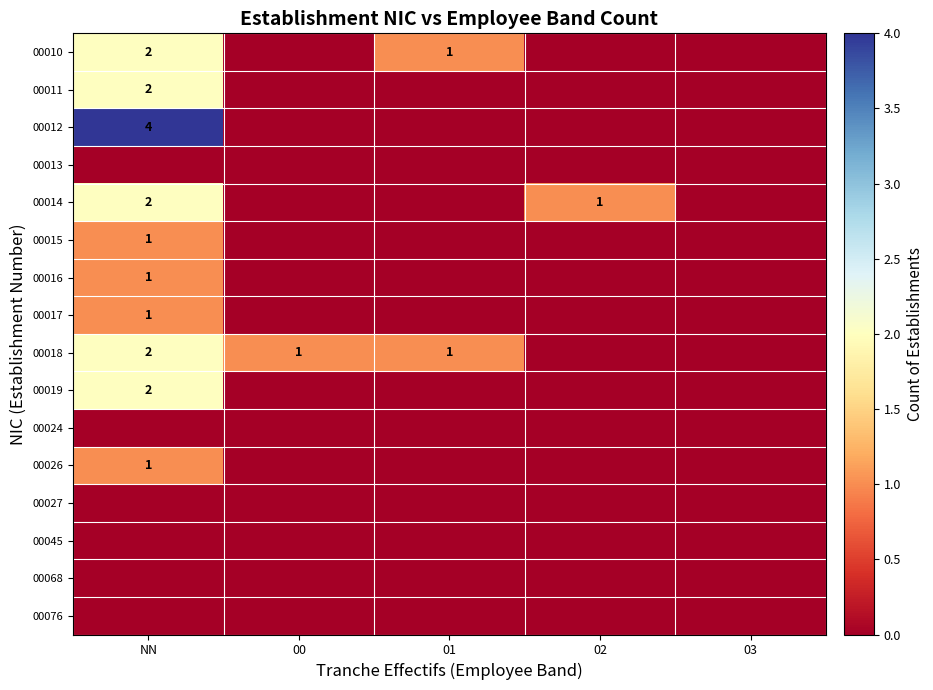

Which label corresponds to the smallest value in the chart?

00